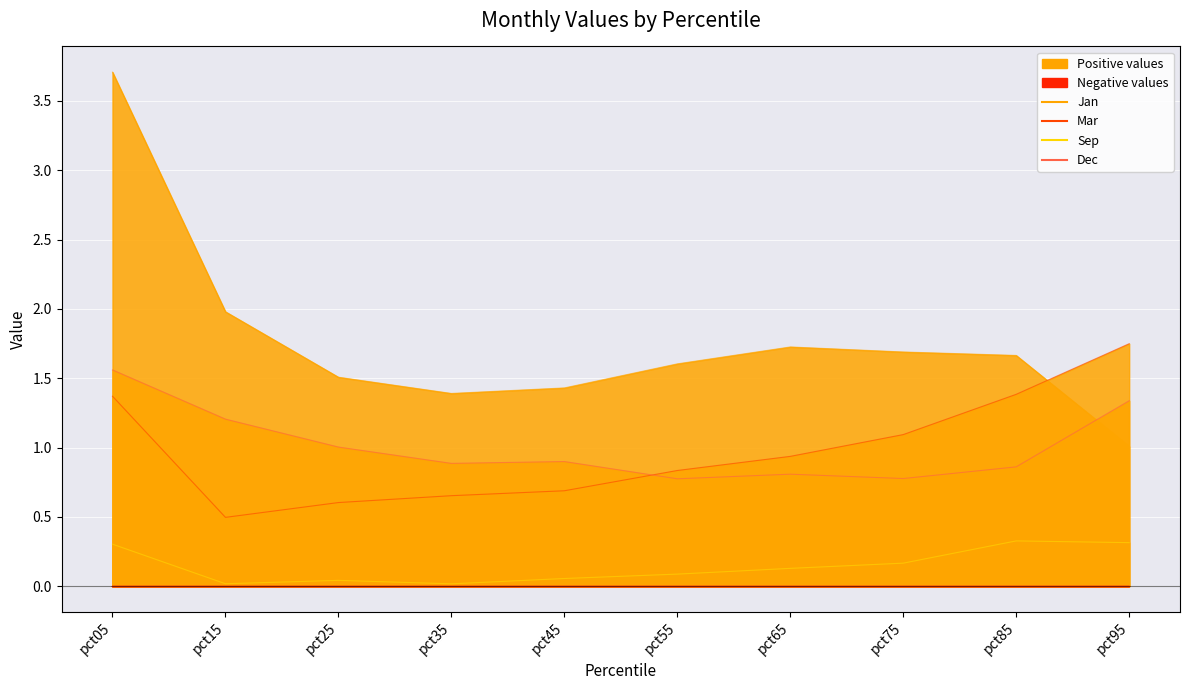

What is the difference between the highest and lowest values at pct05?

3.4